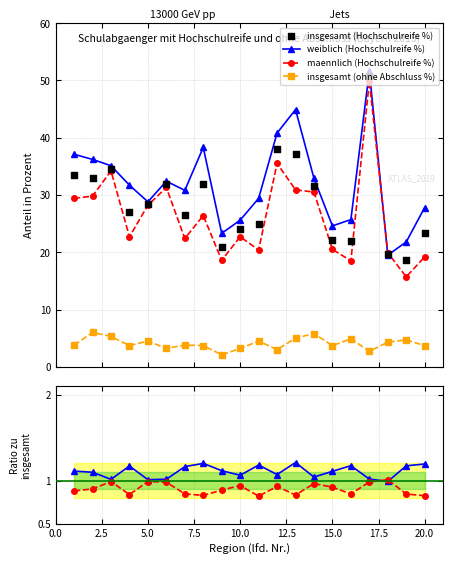

What are all the series names shown in the legend?

weiblich (Hochschulreife %), maennlich (Hochschulreife %), insgesamt (ohne Abschluss %), insgesamt (Hochschulreife %)